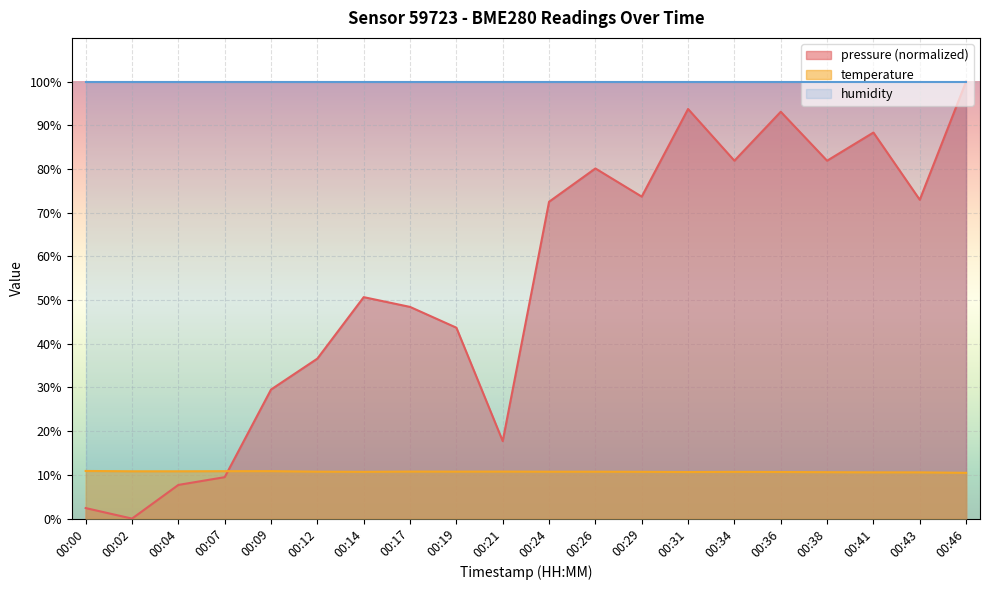

What is the total value across all series at 00:00?

113.3